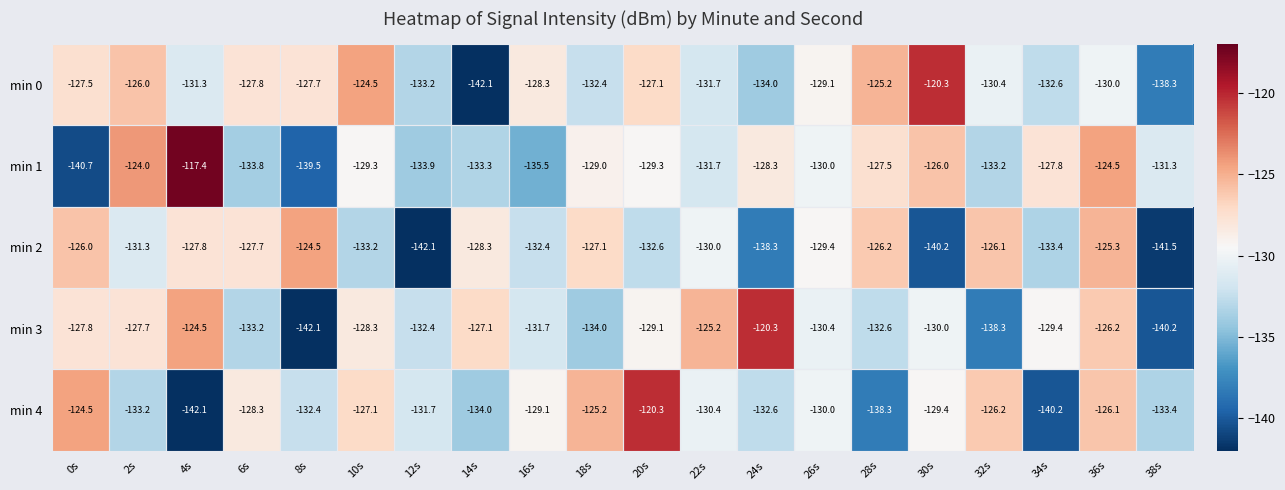

What is the spread (max minus min) of values at 38s?

10.2